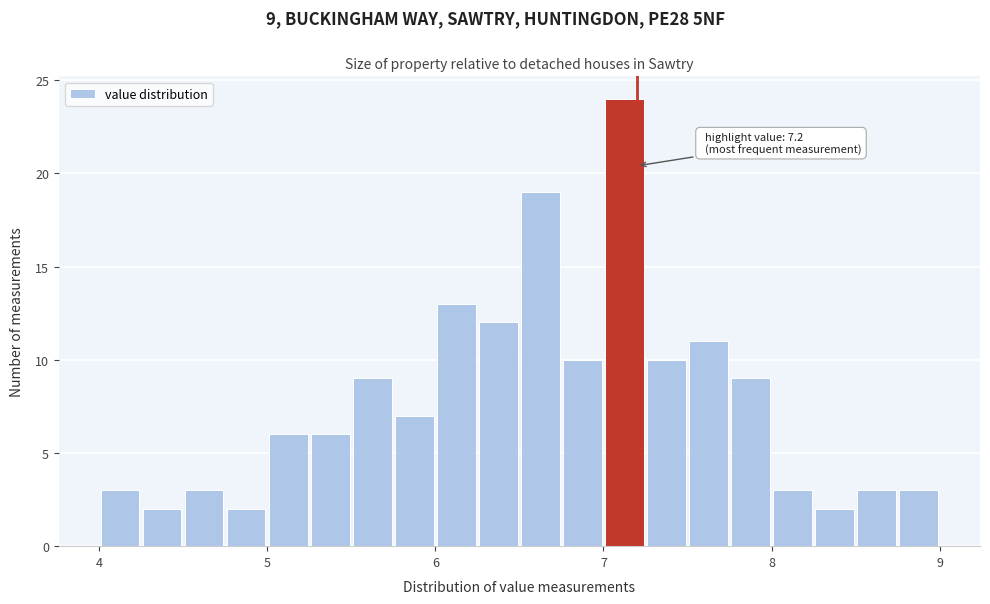

Around what value on the x-axis is the tallest bar? Give the approximate position of its centre, as read against the axis.

7.1